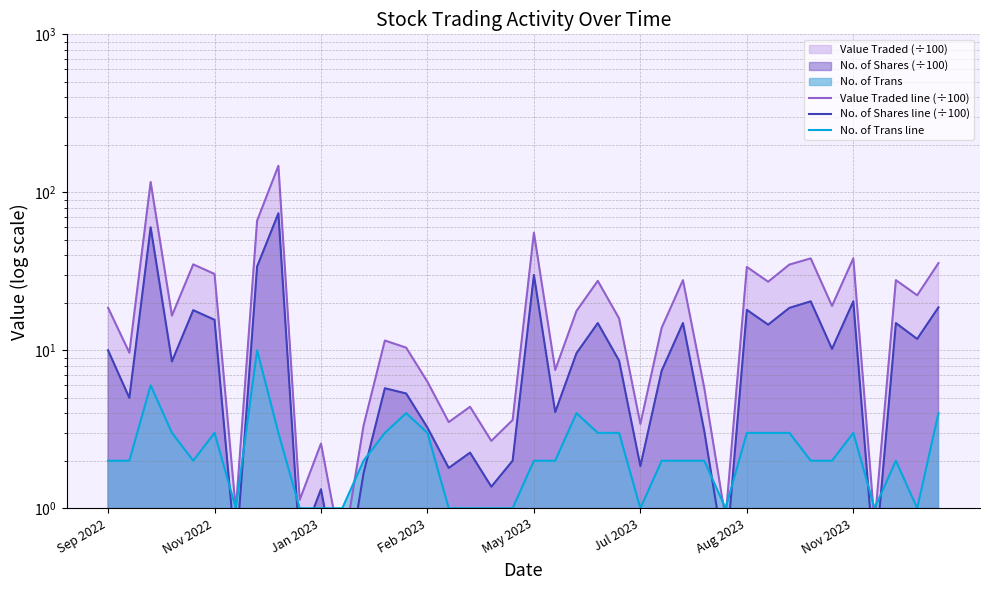

Between 16 and 37, which is larger?

37